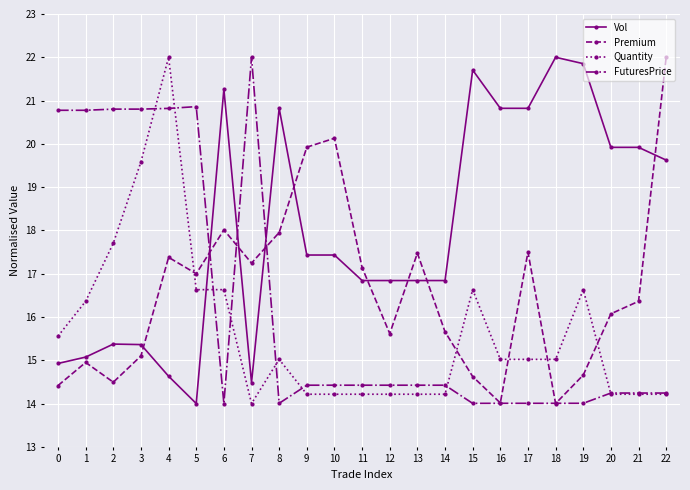

Is it true that Quantity equals 22.3 at 13?

False